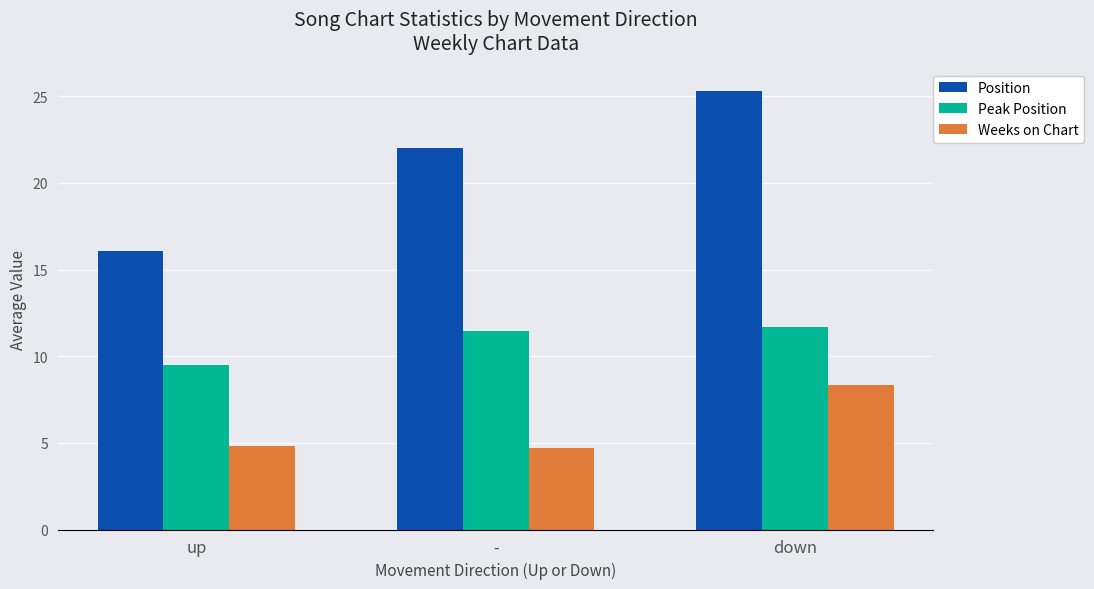

What is the maximum value for Weeks on Chart?

8.3